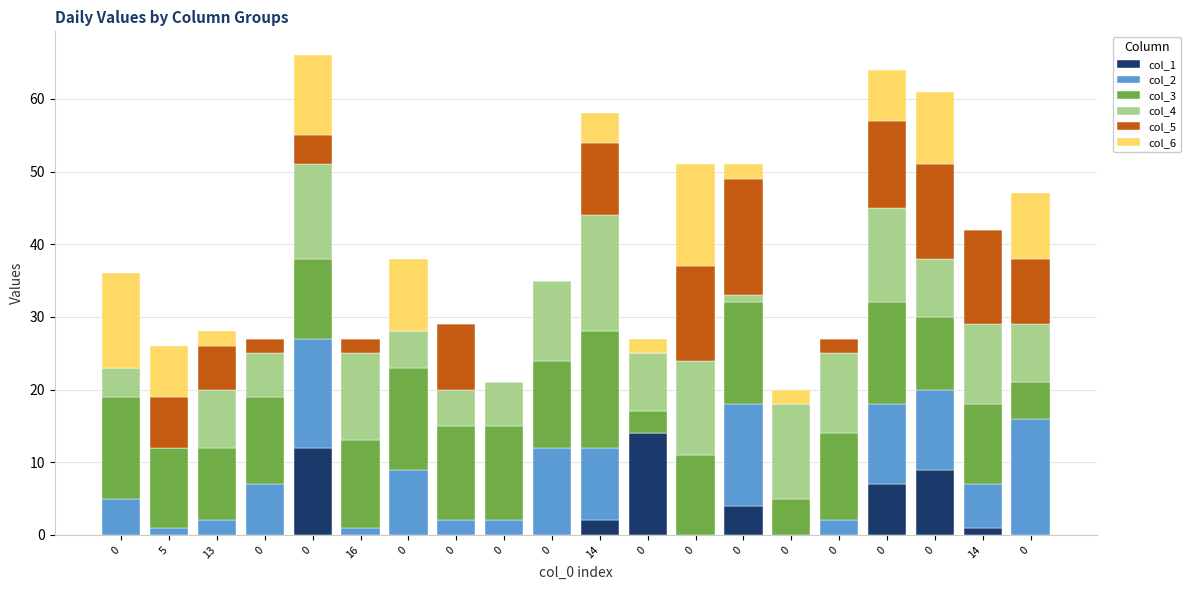

What are all the series names shown in the legend?

col_1, col_2, col_3, col_4, col_5, col_6